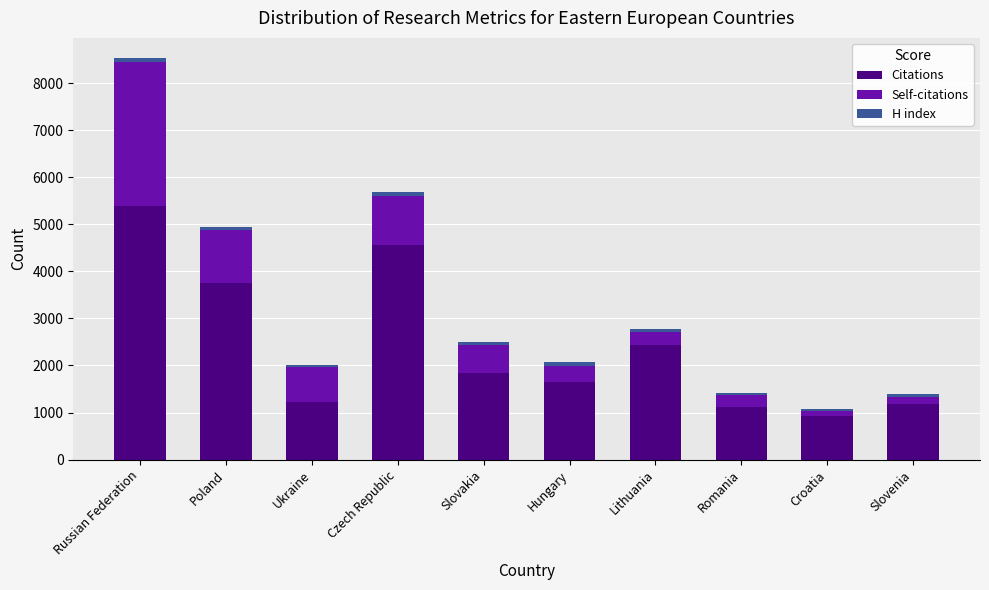

Is it true that Citations equals 5383 at Russian Federation?

True